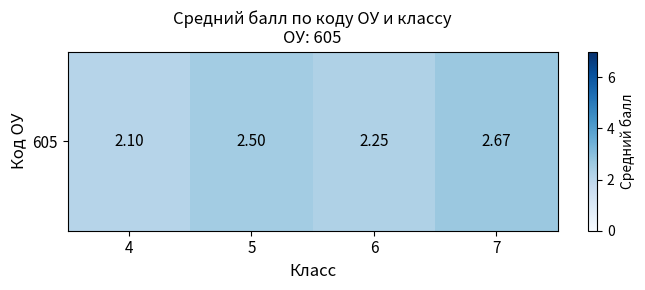

What is the minimum value shown in the chart?

2.1